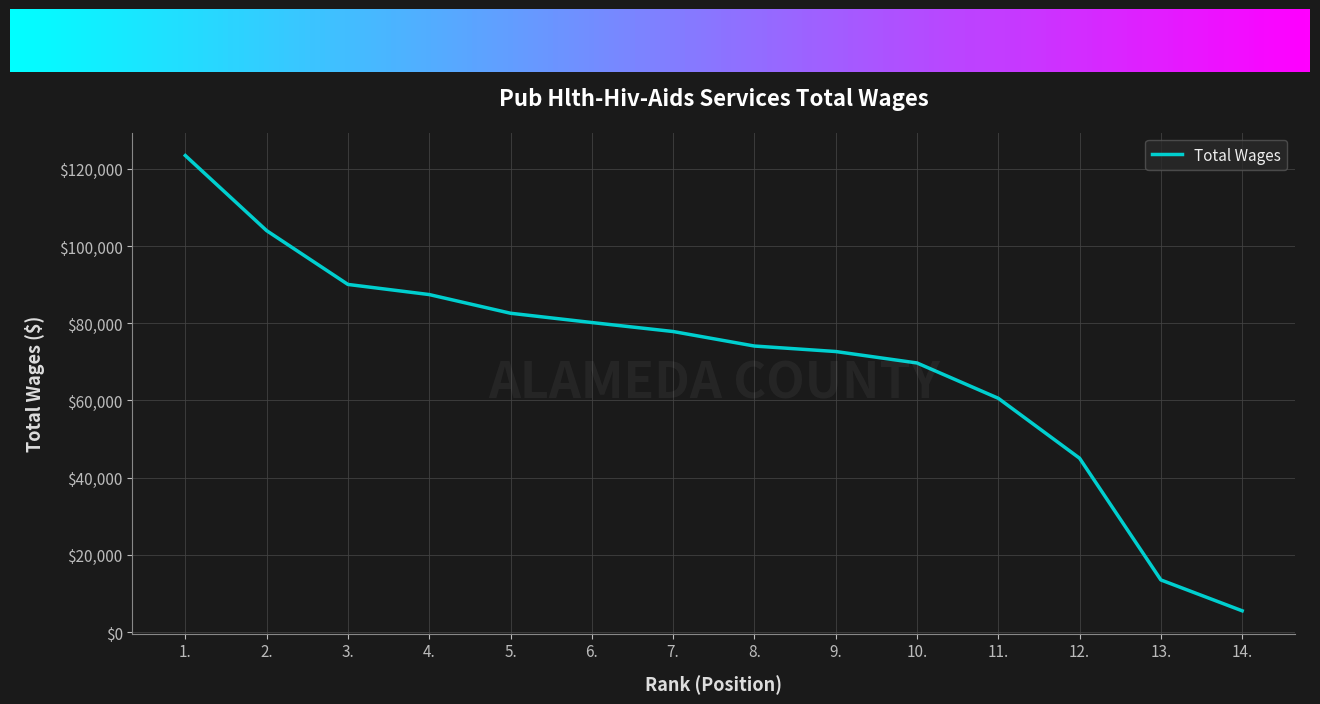

Count the number of categories in the chart.

14